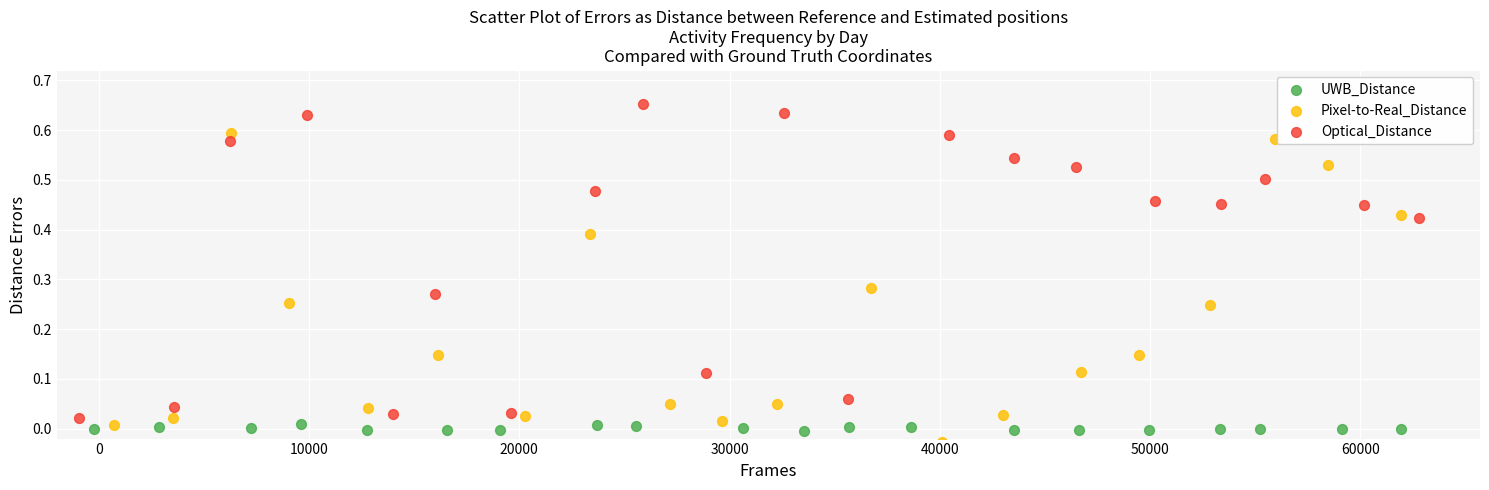

Which series reaches the maximum Y coordinate?

Optical_Distance